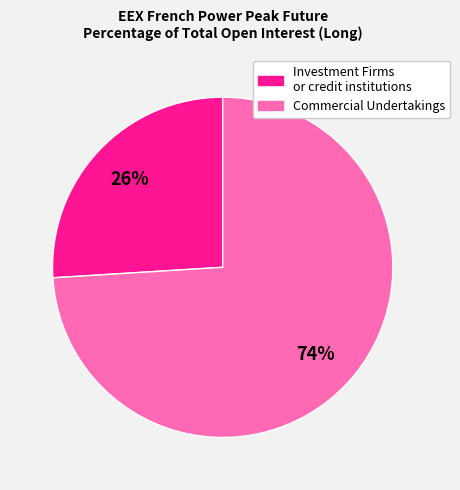

To the nearest percent, what is the average slice percentage?

50%